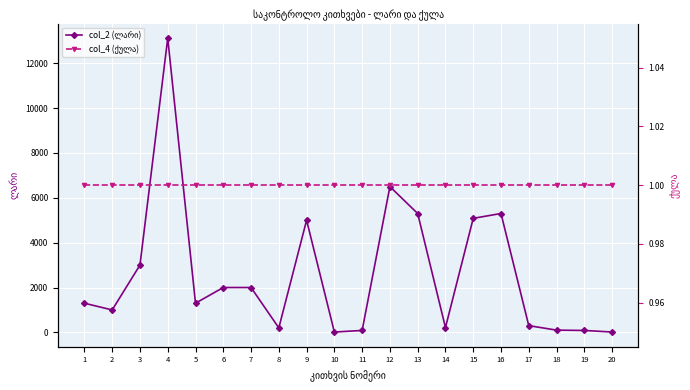

Between 11 and 13, which is larger?

13